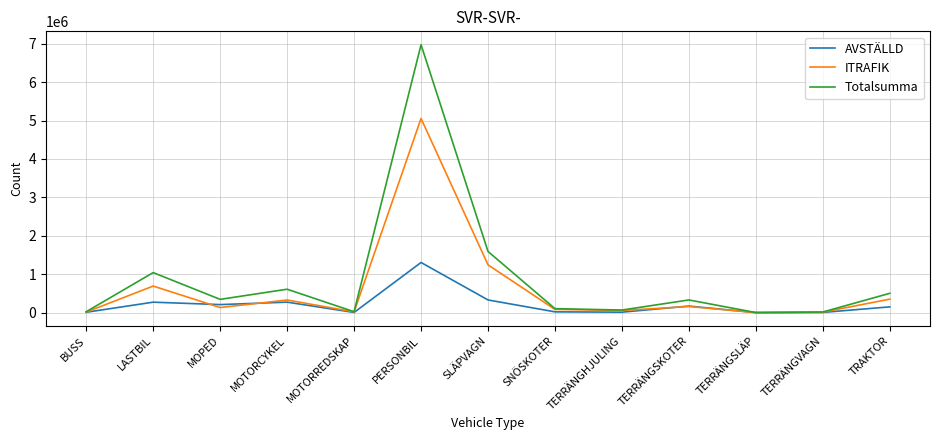

What are all the series names shown in the legend?

AVSTÄLLD, ITRAFIK, Totalsumma